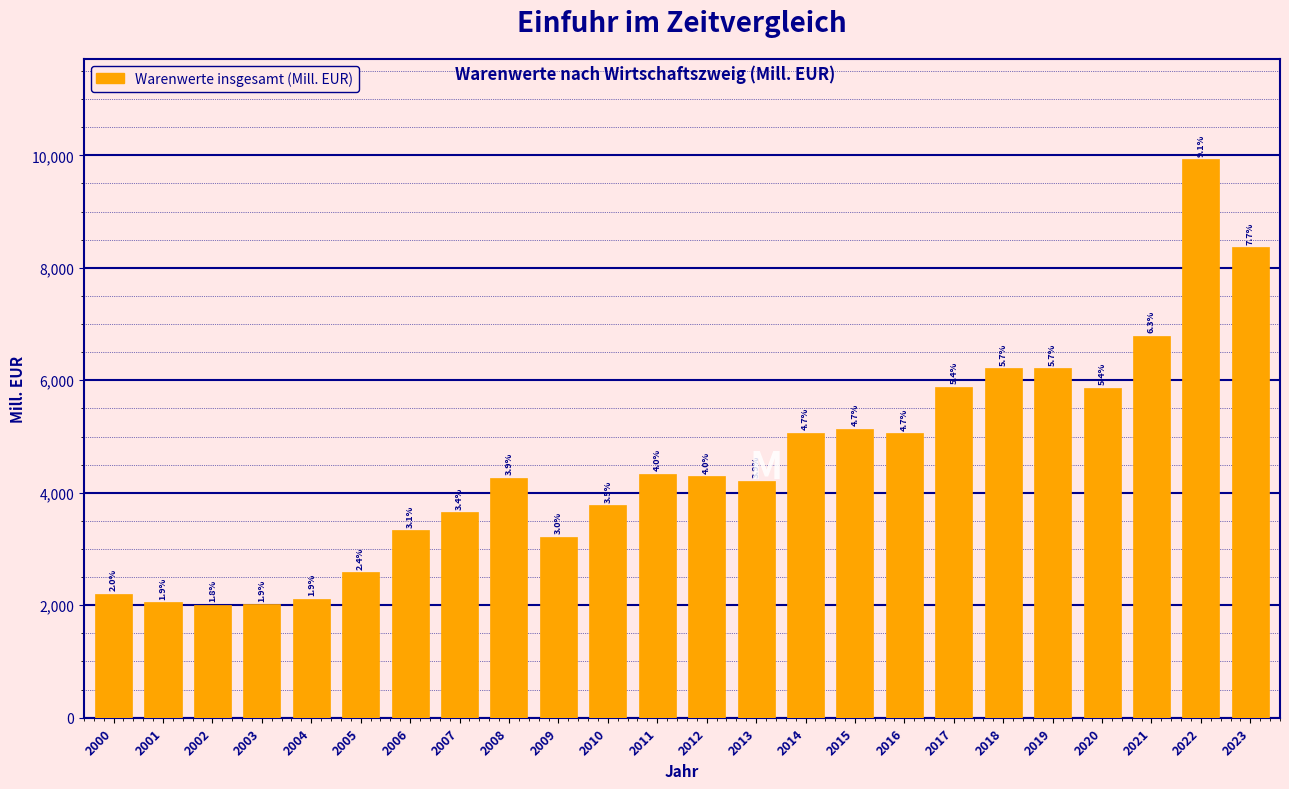

Are the bars horizontal?

No